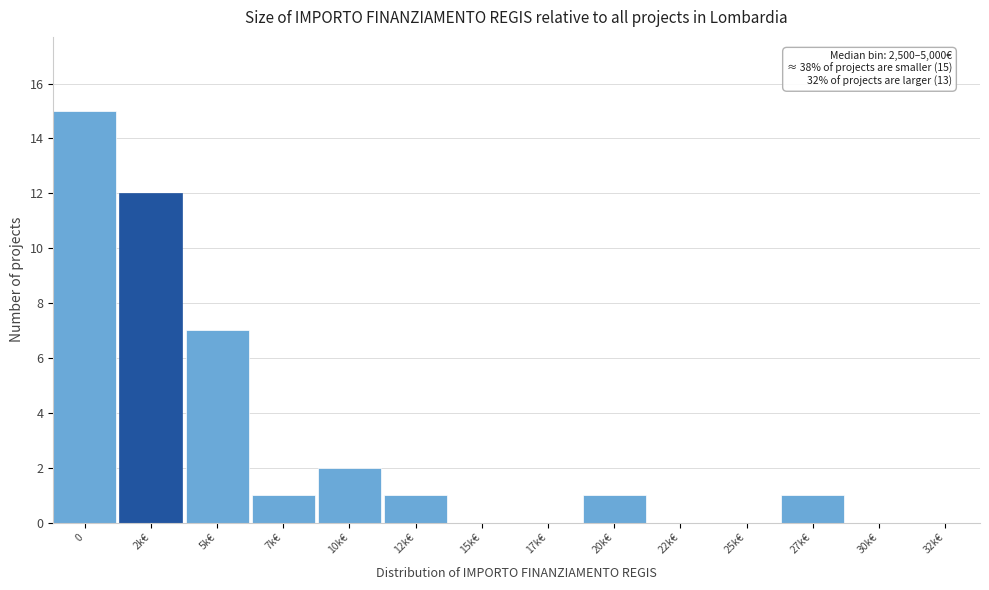

Reading left to right, transcribe all the data shown in this chart.

0=15	2k€=12	5k€=7	7k€=1	10k€=2	12k€=1	15k€=0	17k€=0	20k€=1	22k€=0	25k€=0	27k€=1	30k€=0	32k€=0